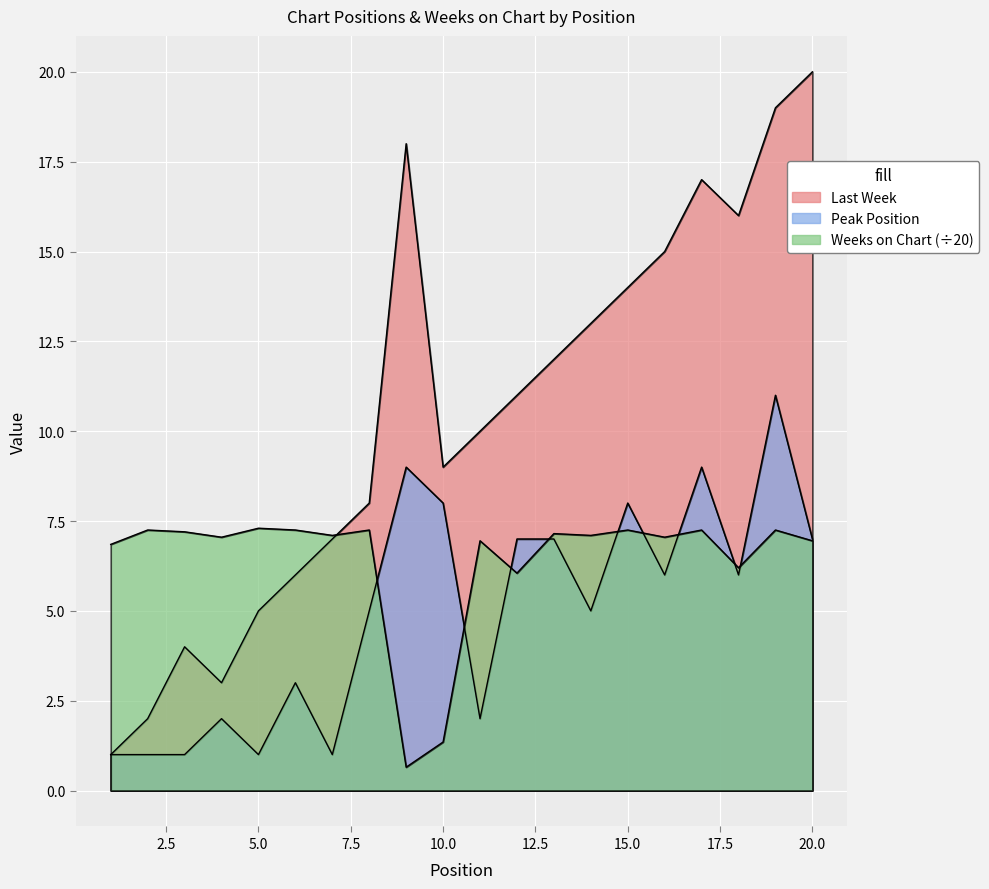

Rank the series by their maximum value, from highest to lowest.

Last Week, Peak Position, Weeks on Chart